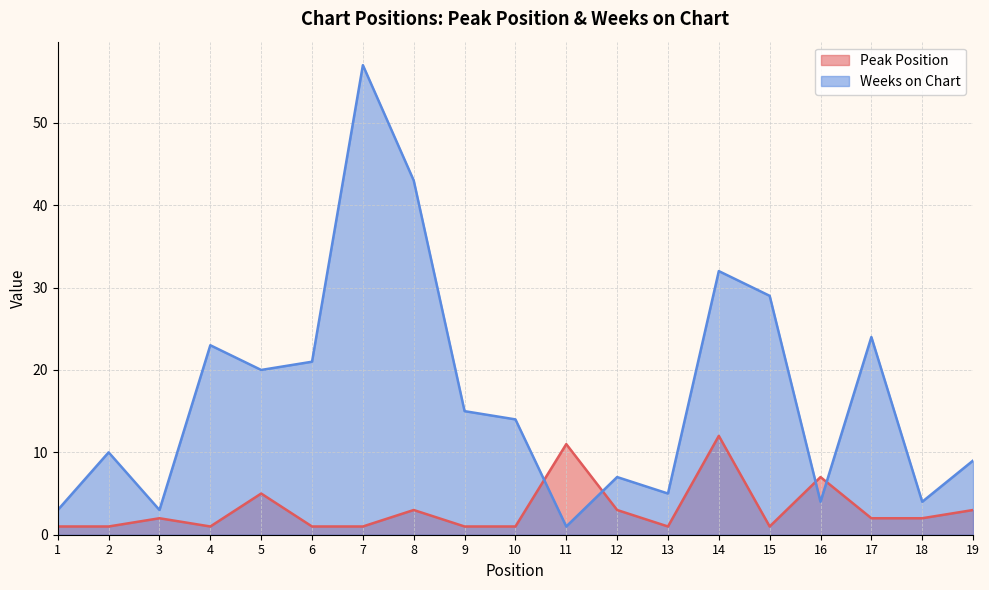

What is the sum of all Peak Position values?

59